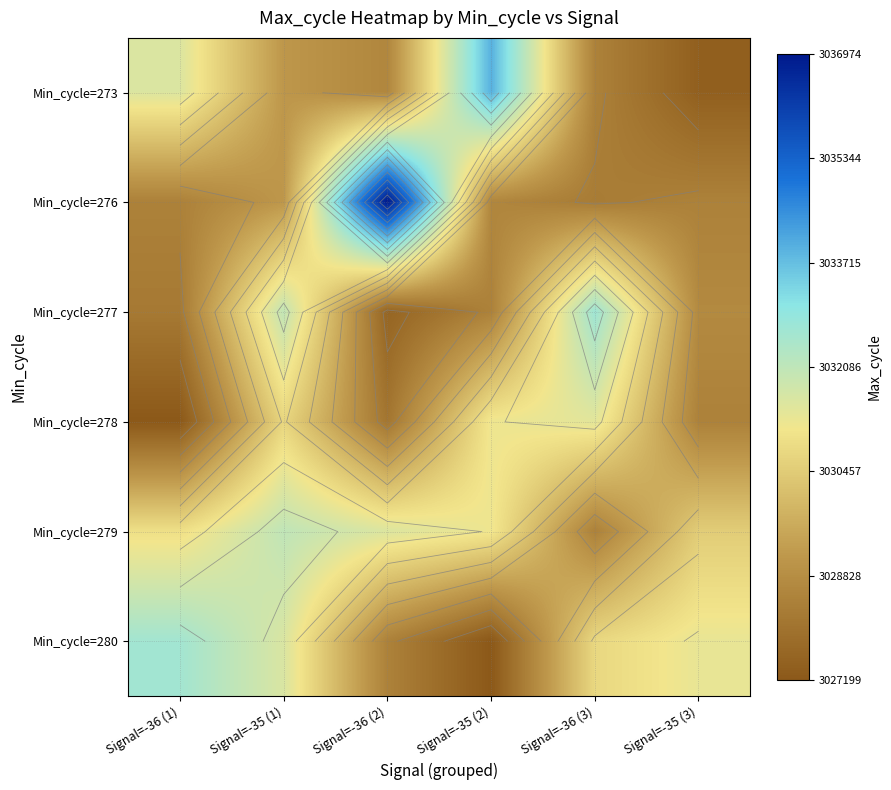

Rank the categories by Min_cycle=273 value from lowest to highest.

Signal=-35 (3), Signal=-36 (3), Signal=-36 (2), Signal=-35 (1), Signal=-36 (1), Signal=-35 (2)